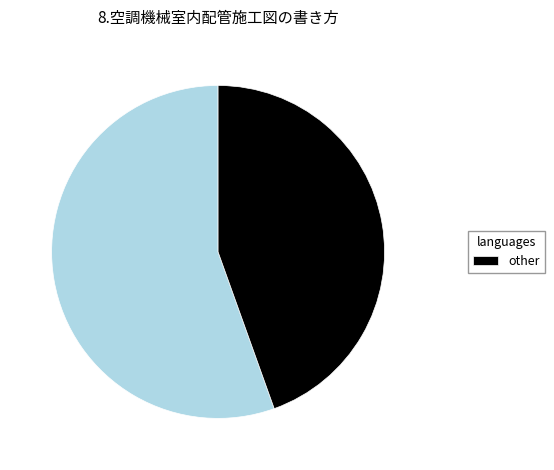

Is there a majority slice in this chart?

Yes